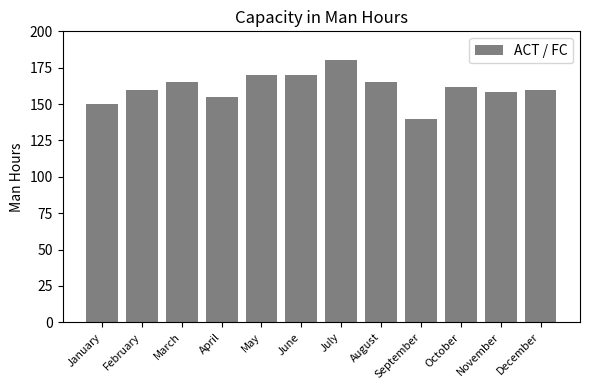

What is the value of the 7th bar from the left?

180